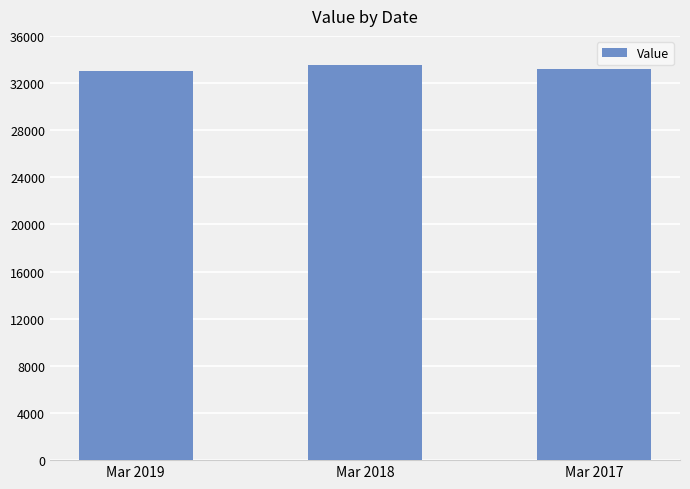

What is the average value?

33218